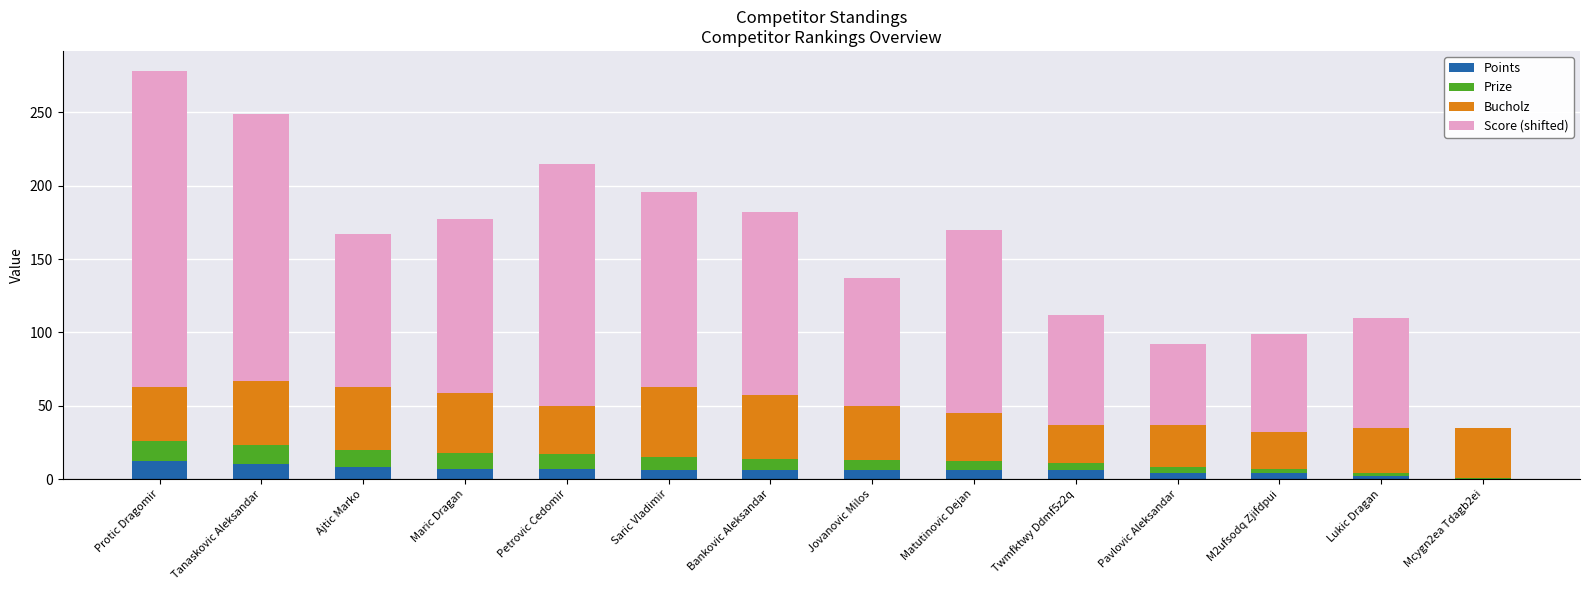

Count the number of categories in the chart.

14